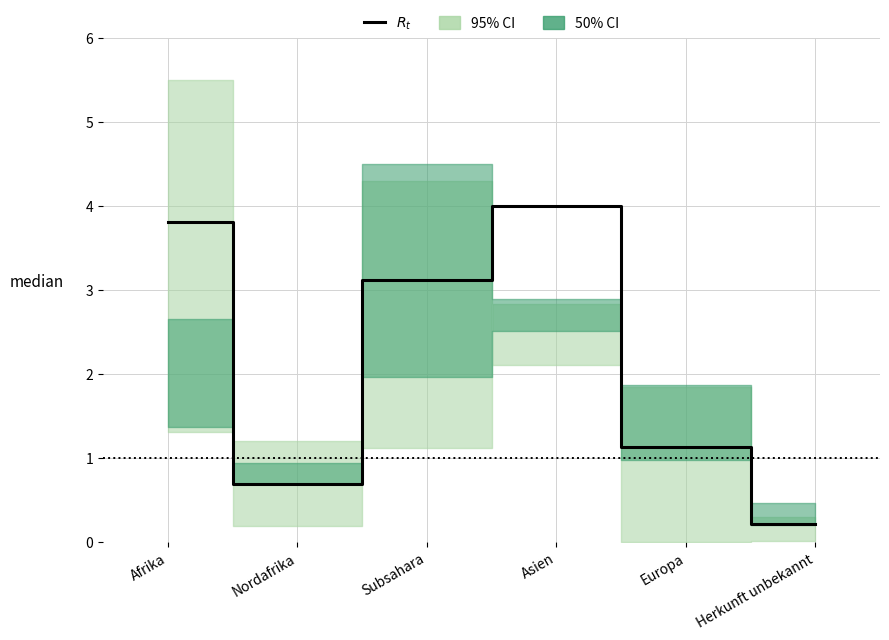

True or false: there are more than 0 points higher than both neighbors.

True